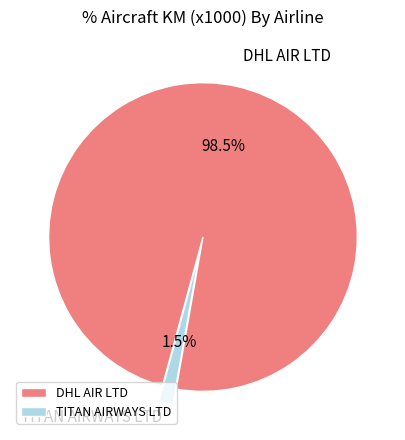

Does DHL AIR LTD account for over 50% of the chart?

Yes